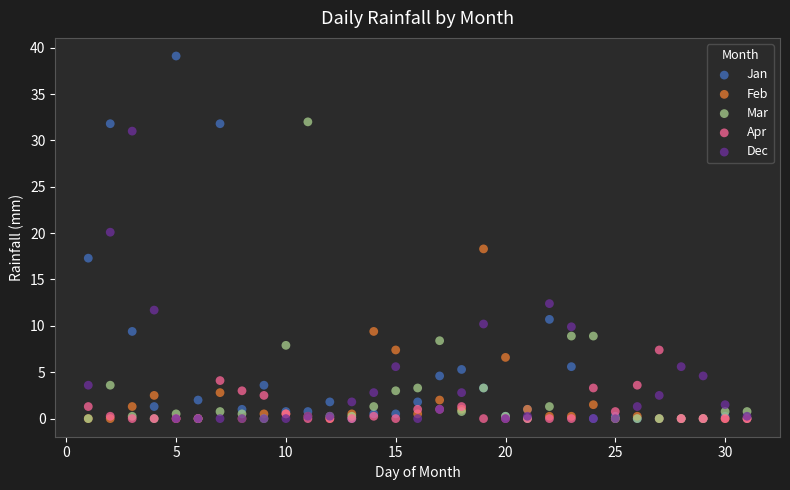

In the Mar series, what Y value is closest to 16?

8.9